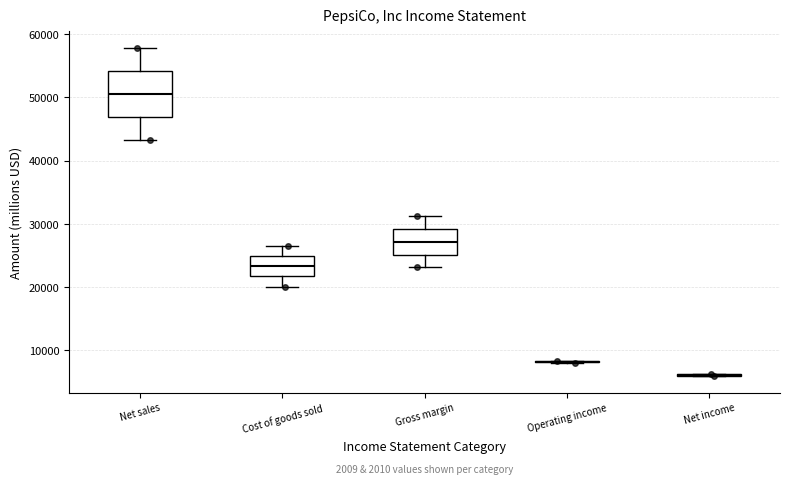

Reading left to right, read every box against the y-axis: the position of its median line, the range the box covers, and the ends of its whiskers. The values are not printed on the chart, so give them approximately, as read against the axis.

Net sales: median 51000, box 47000 to 54000, whiskers 43000 to 58000
Cost of goods sold: median 23000, box 22000 to 25000, whiskers 20000 to 27000
Gross margin: median 27000, box 25000 to 29000, whiskers 23000 to 31000
Operating income: box collapsed to a line at 8000, whiskers 8000 to 8000
Net income: box collapsed to a line at 6000, whiskers 6000 to 6000